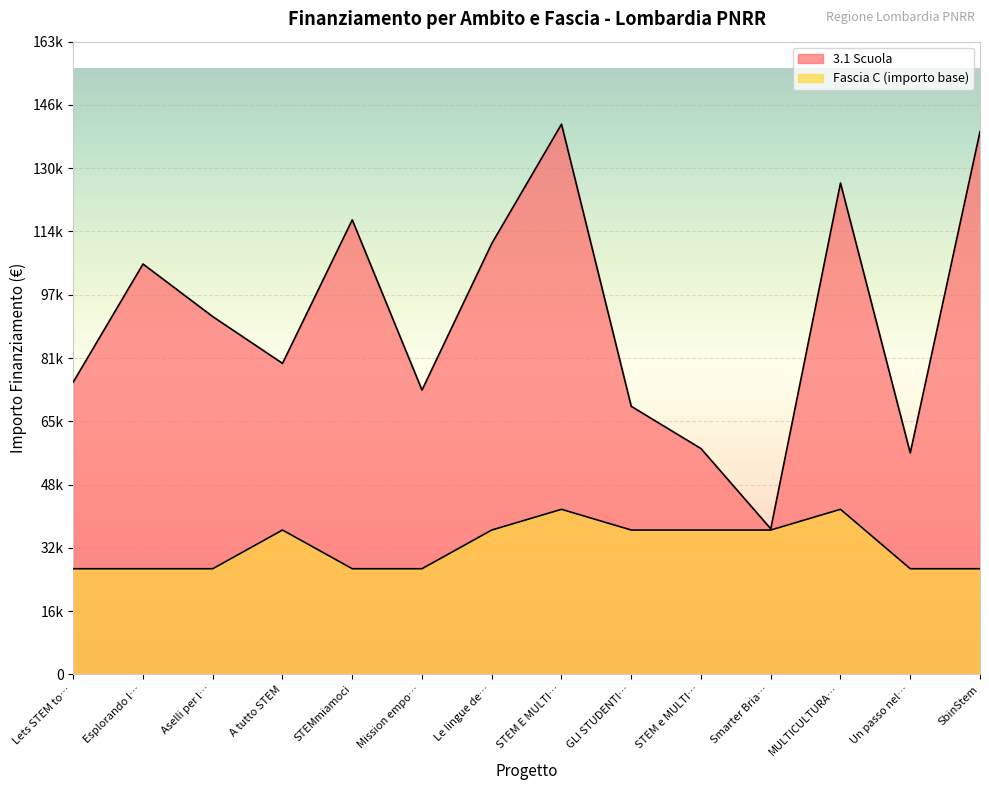

At SbinStem, list the series in order from smallest to largest.

Fascia C, 3.1 Scuola